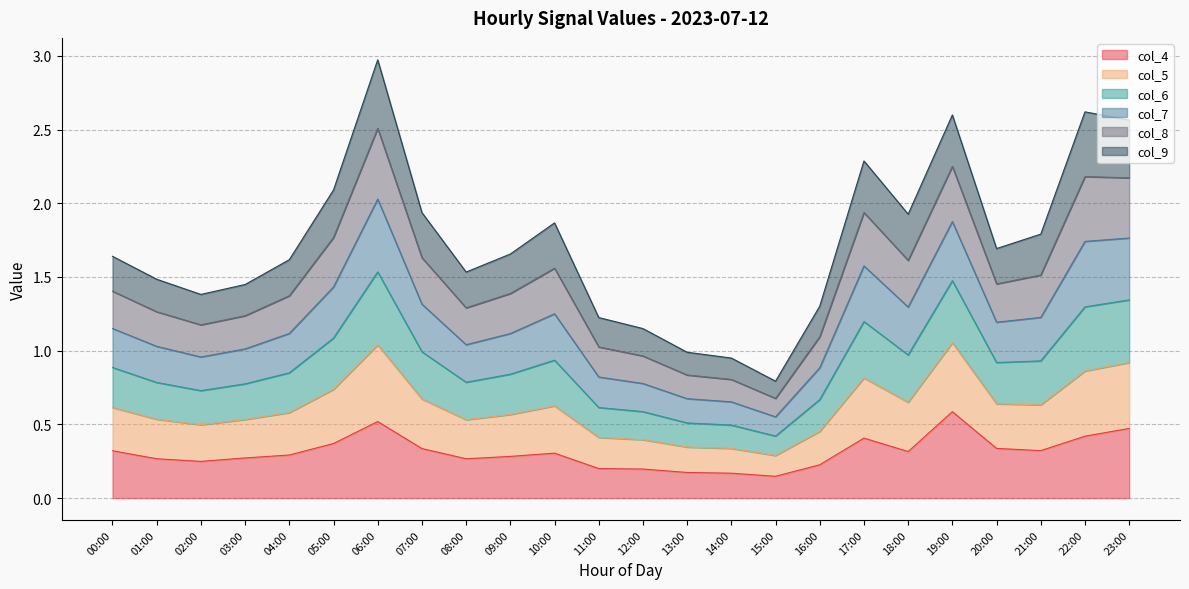

What is the label of the 22nd point from the left?

21:00